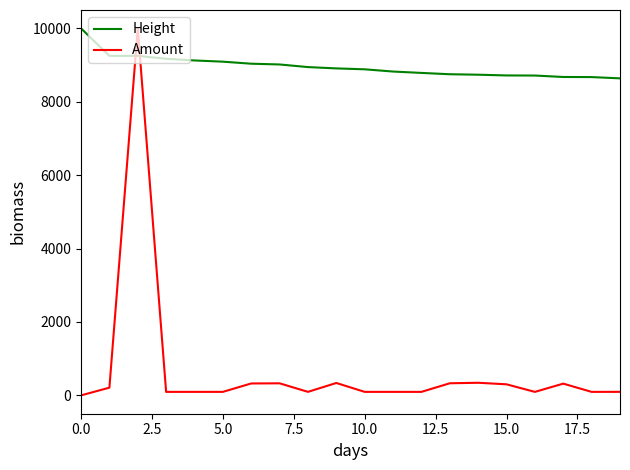

What is the difference between the maximum and minimum values in the Amount series?

10000.0